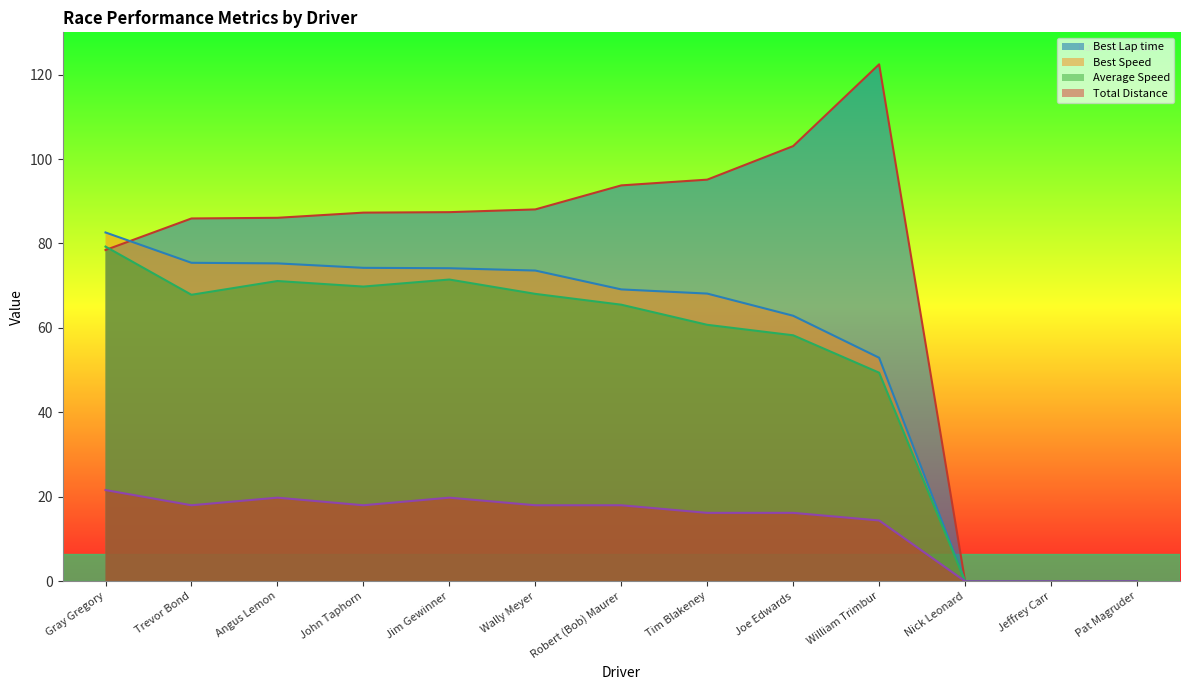

At which category is the sum across all series the highest?

Gray Gregory